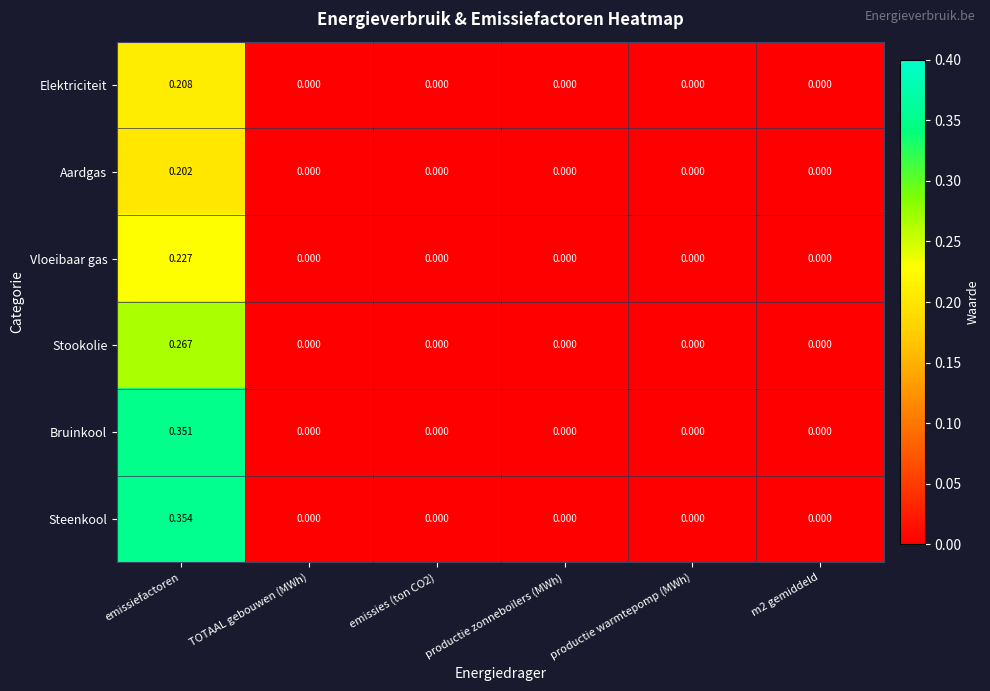

At which label does Aardgas reach its peak?

emissiefactoren